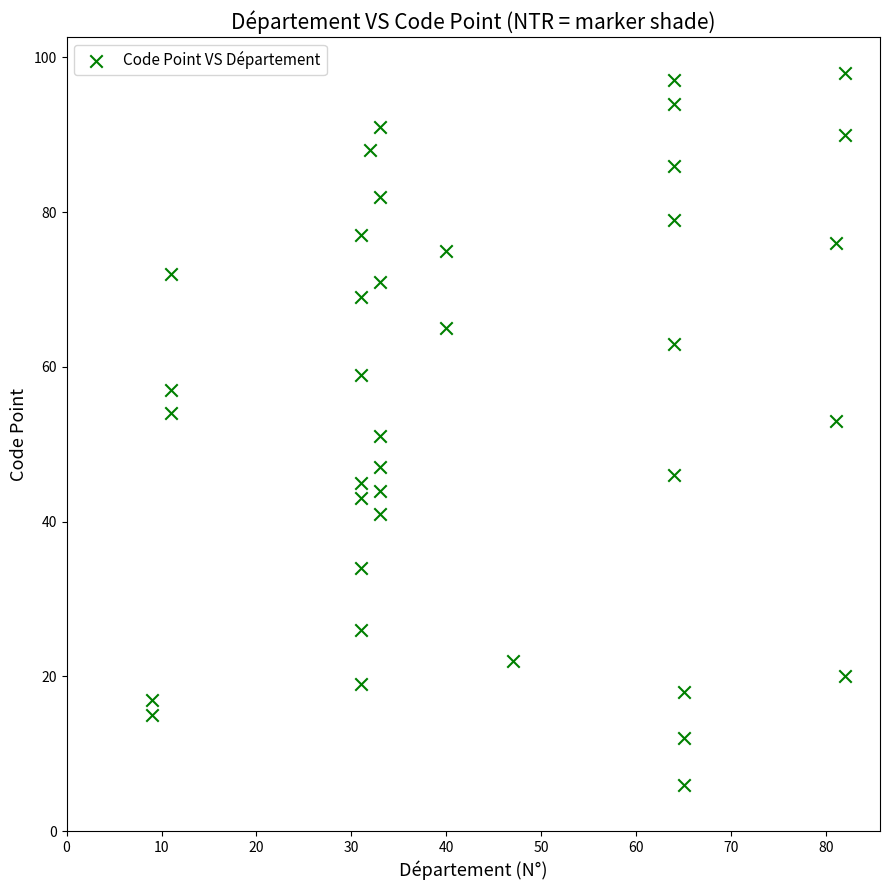

What is the range of Y values (max minus min)?

92